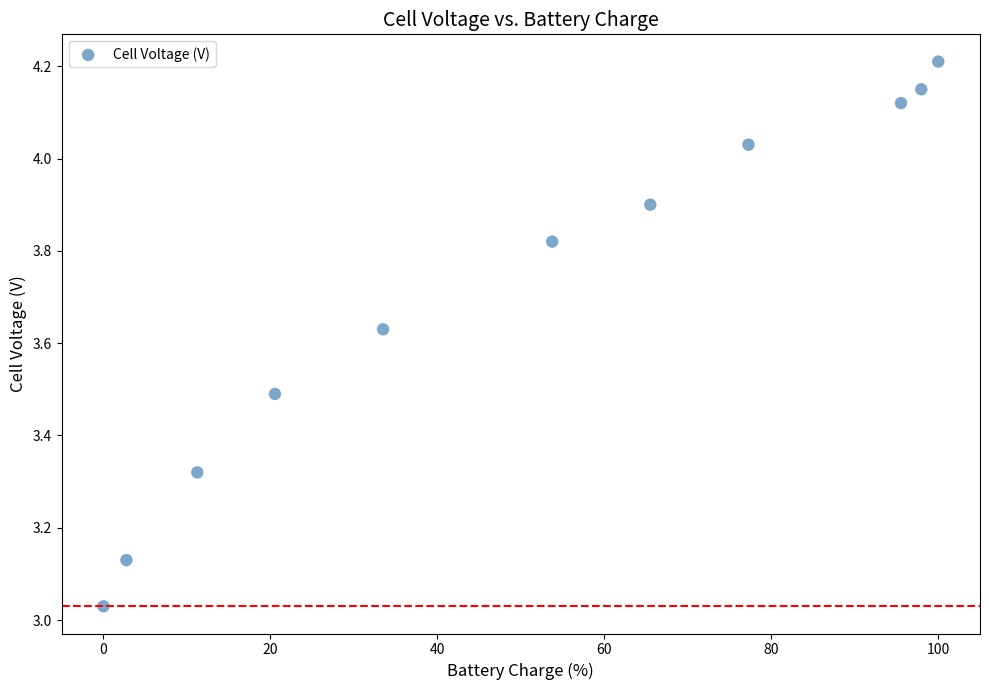

What is the range of Y values (max minus min)?

1.2